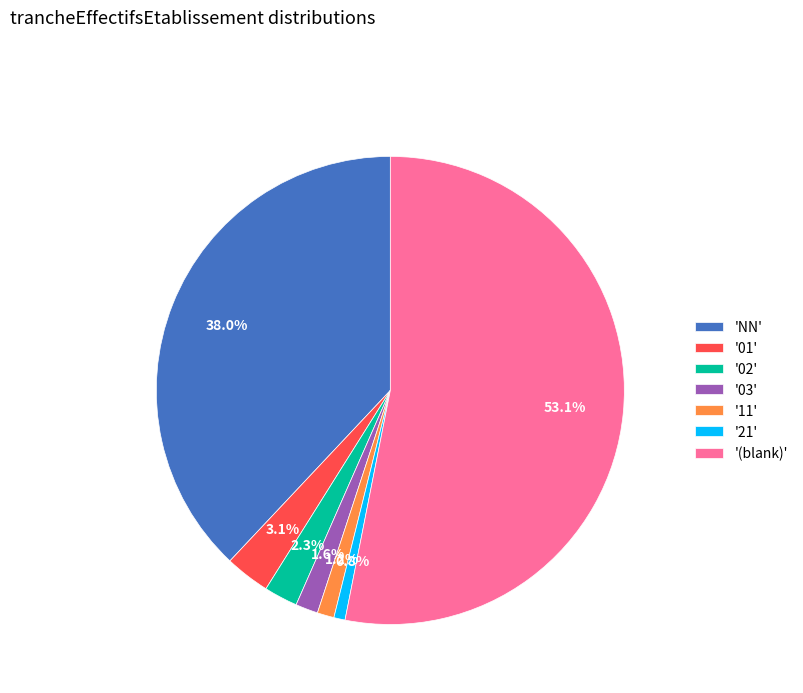

Count the number of slices in the pie.

7